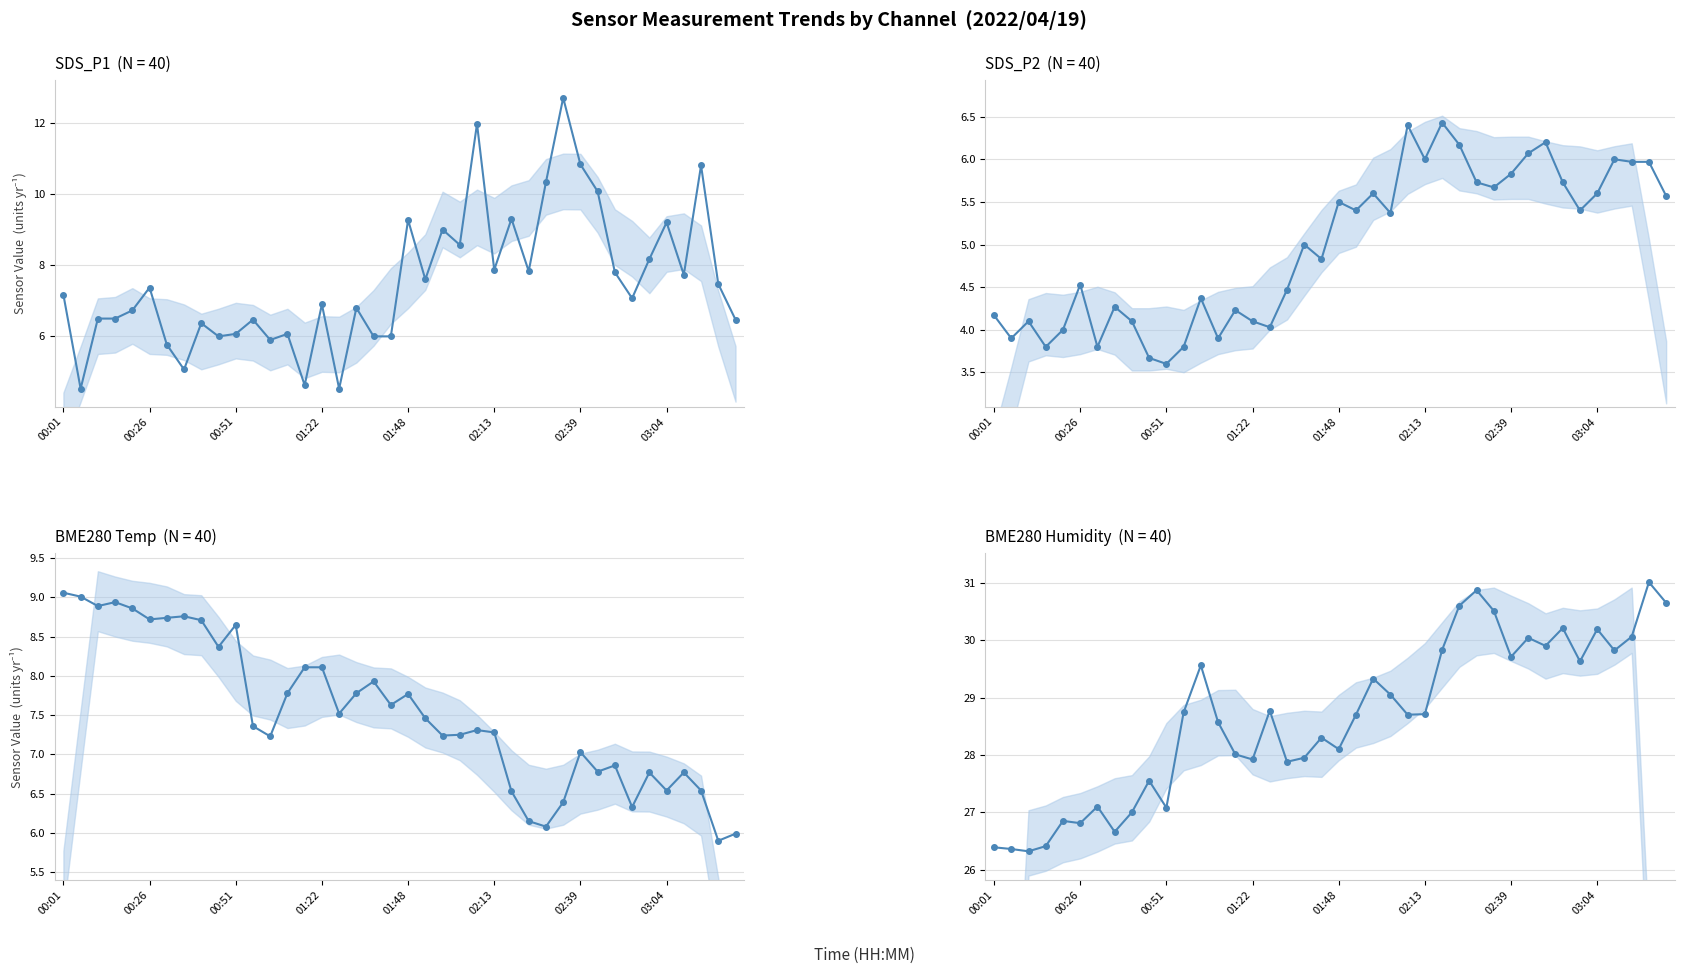

What is the difference between the maximum and second lowest values in the SDS_P1 series?

8.2